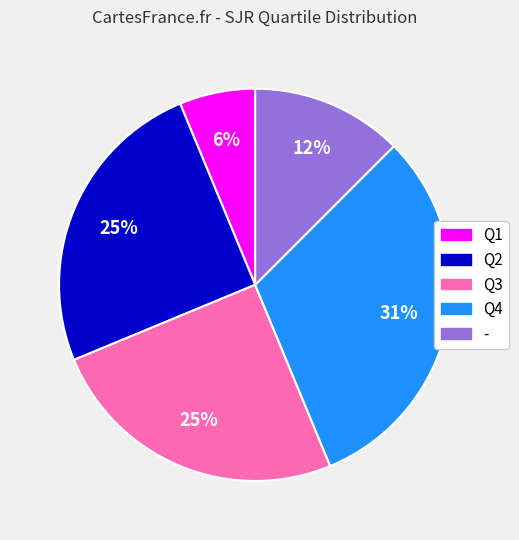

Which category has the biggest portion of the pie?

Q4